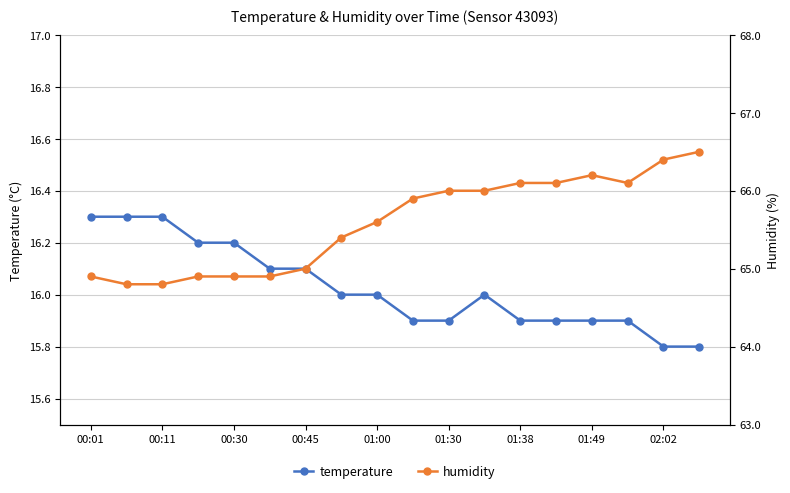

What is the sum of the temperature values at 00:30 and 15?

32.2